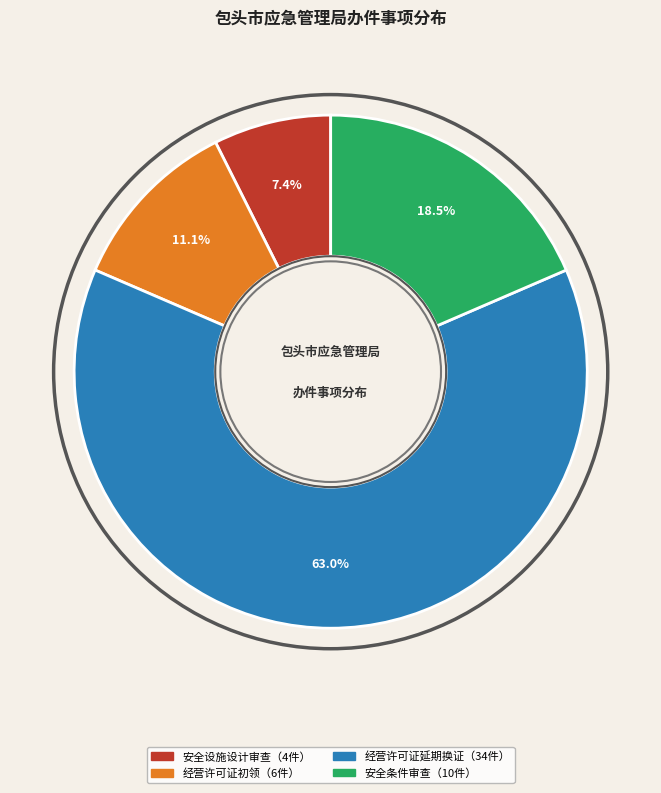

Does any single category account for the majority?

Yes